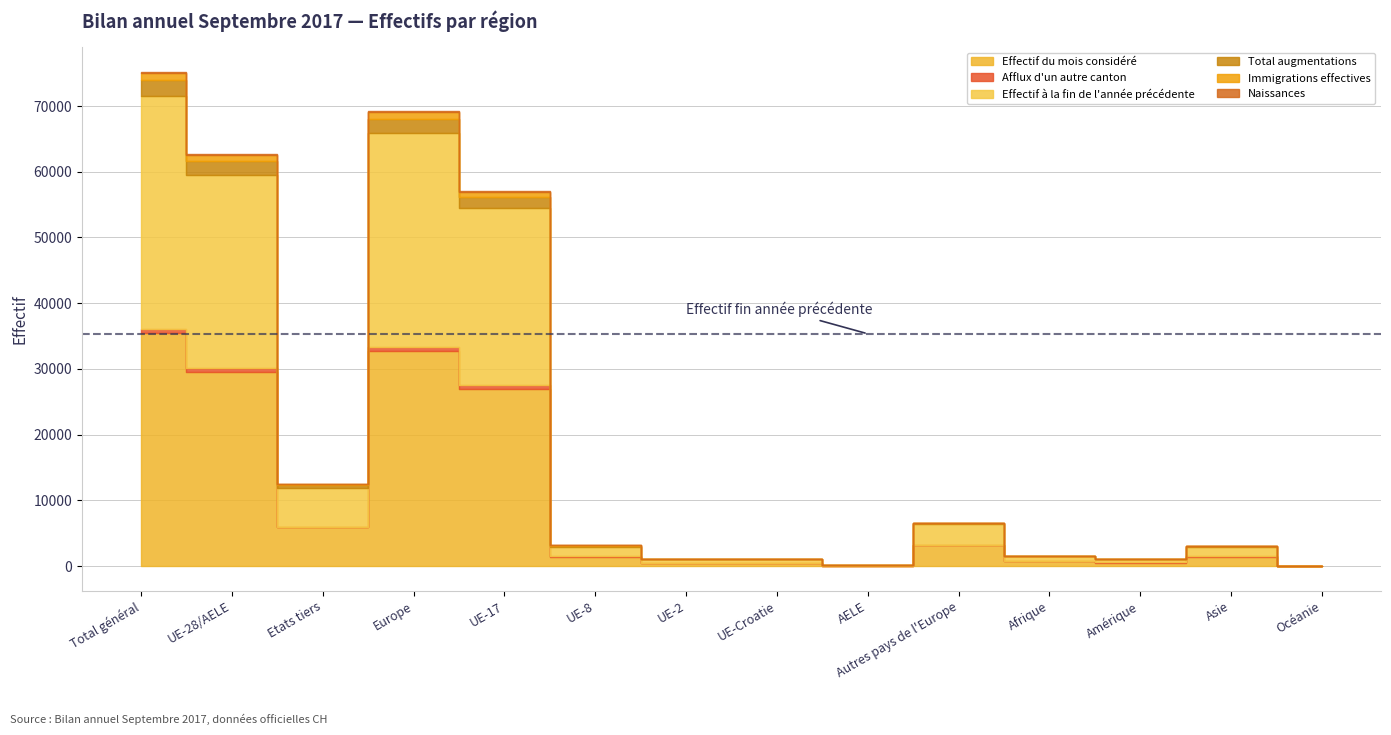

Between UE-Croatie and AELE, which series saw the biggest shift?

Effectif à la fin de l'année précédente